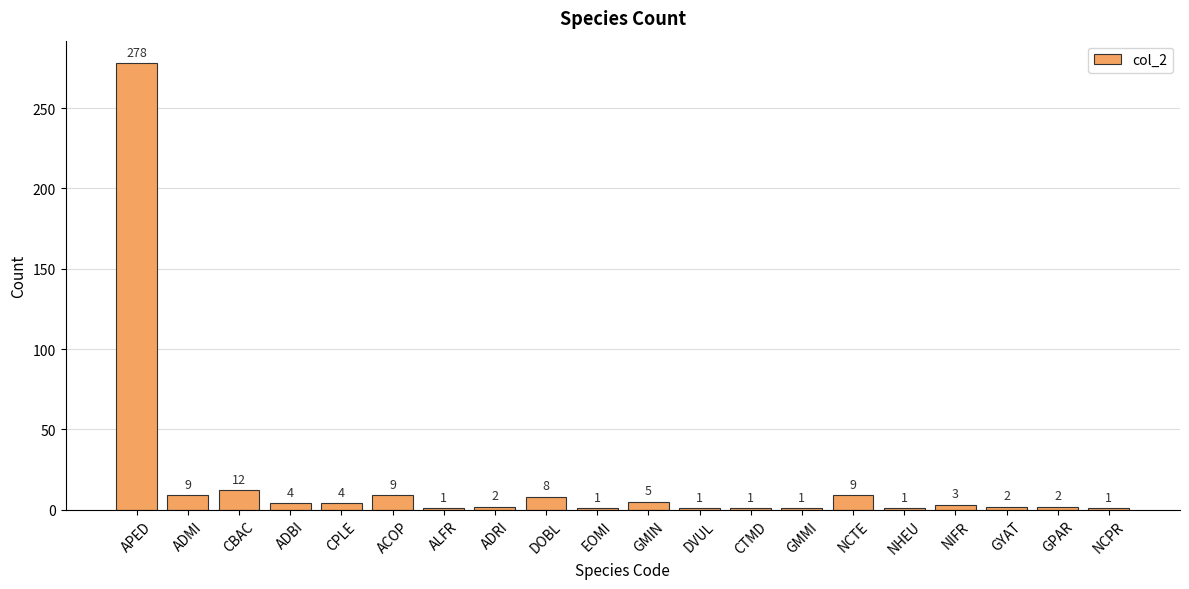

At which category does the chart reach its peak across all series?

APED